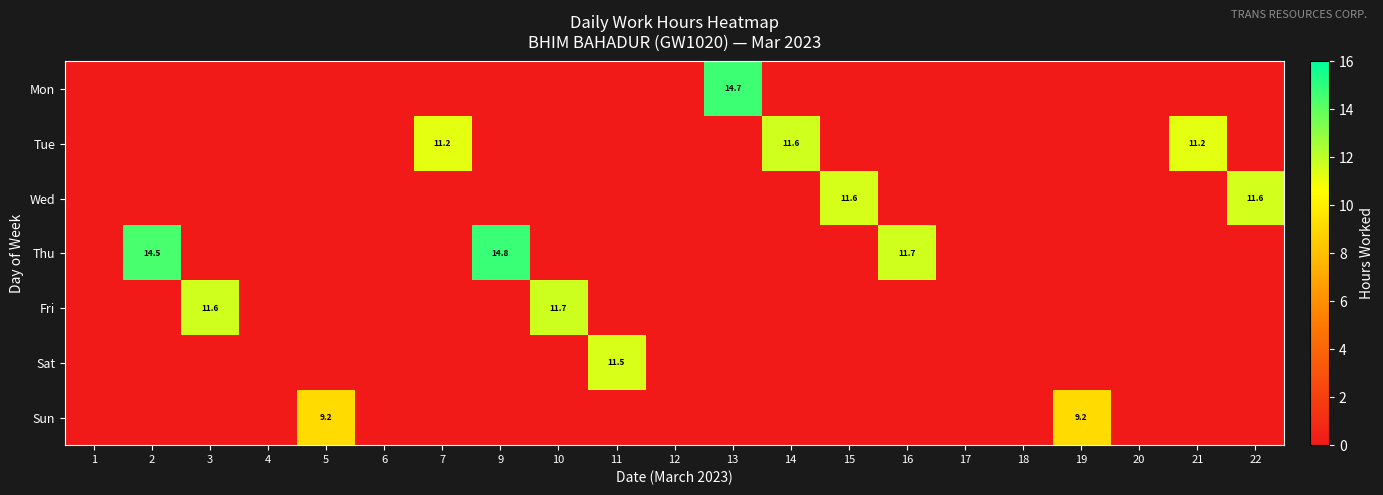

What is the maximum value shown in the chart?

14.8